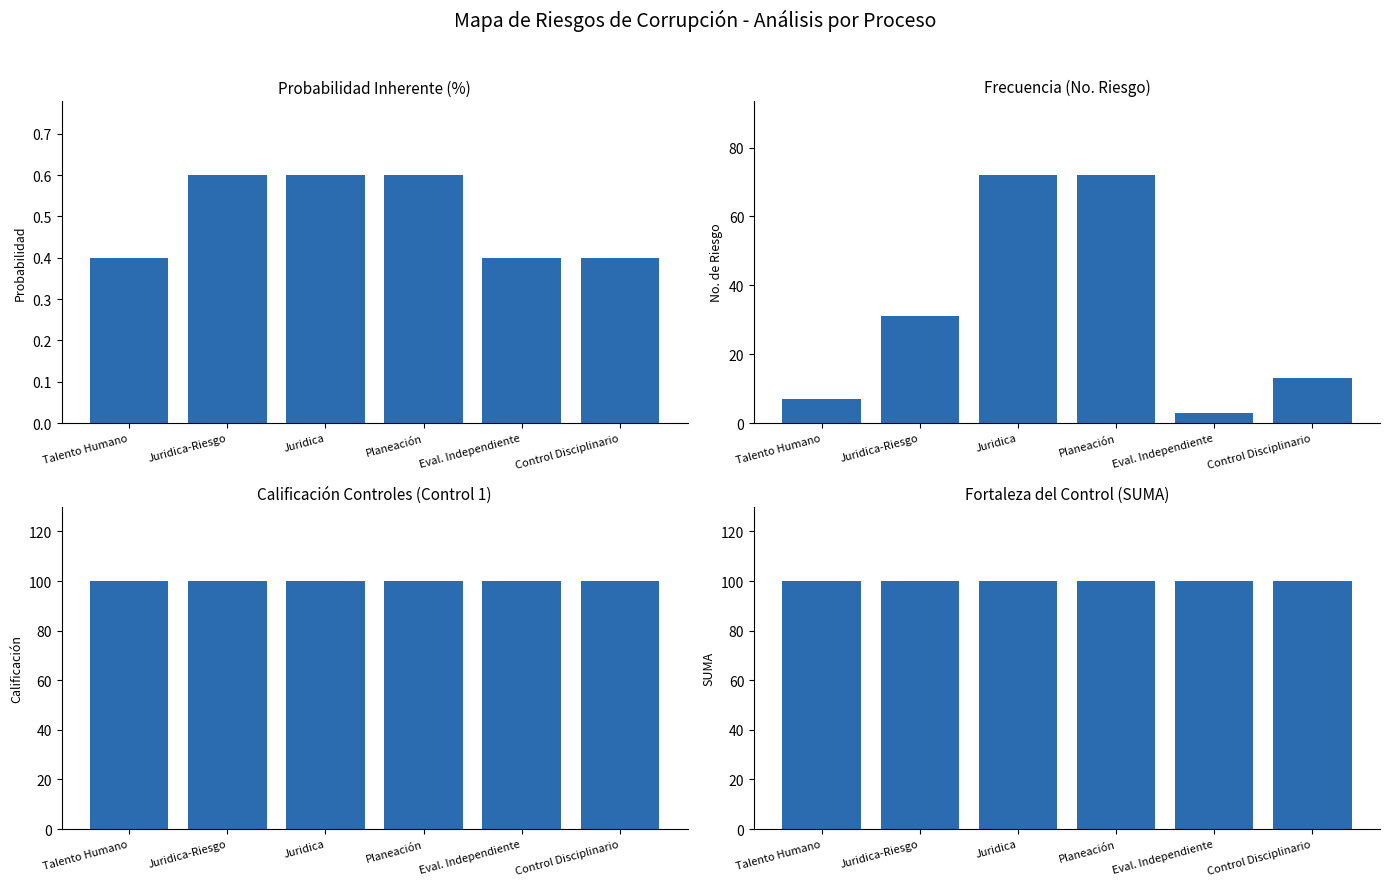

Rank the series by their maximum value, from lowest to highest.

Probabilidad Inherente (%), Frecuencia (No. Riesgo), Calificación Controles, Fortaleza del Control (SUMA)